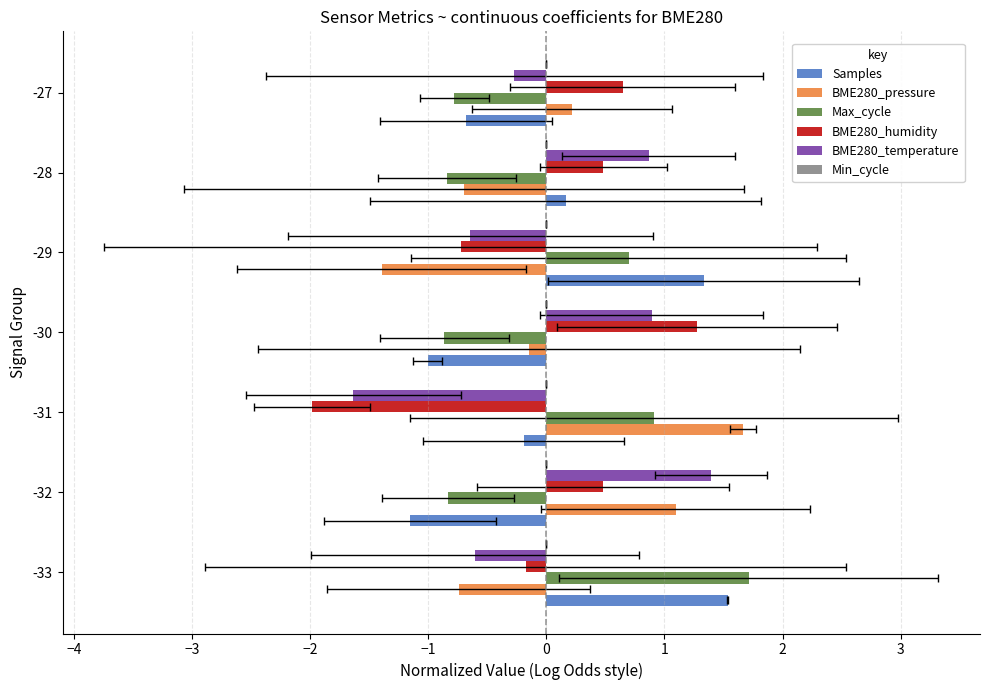

Is it true that Min_cycle equals 0.2 at −2?

False